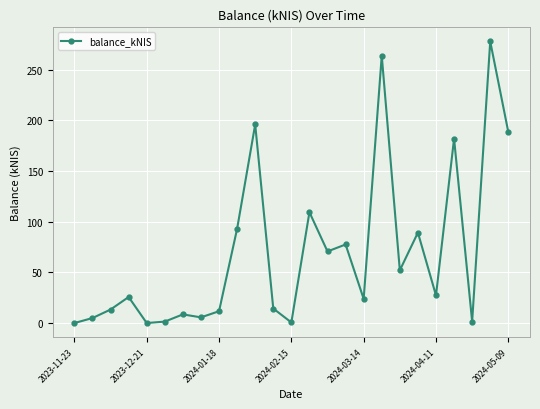

How many data points does each series have?

25